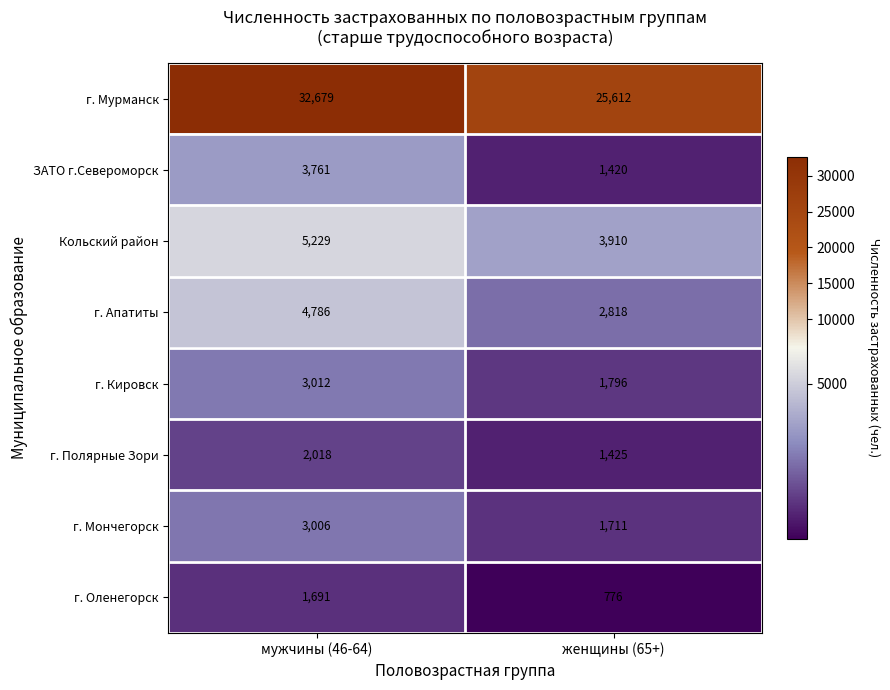

Count the number of categories in the chart.

2